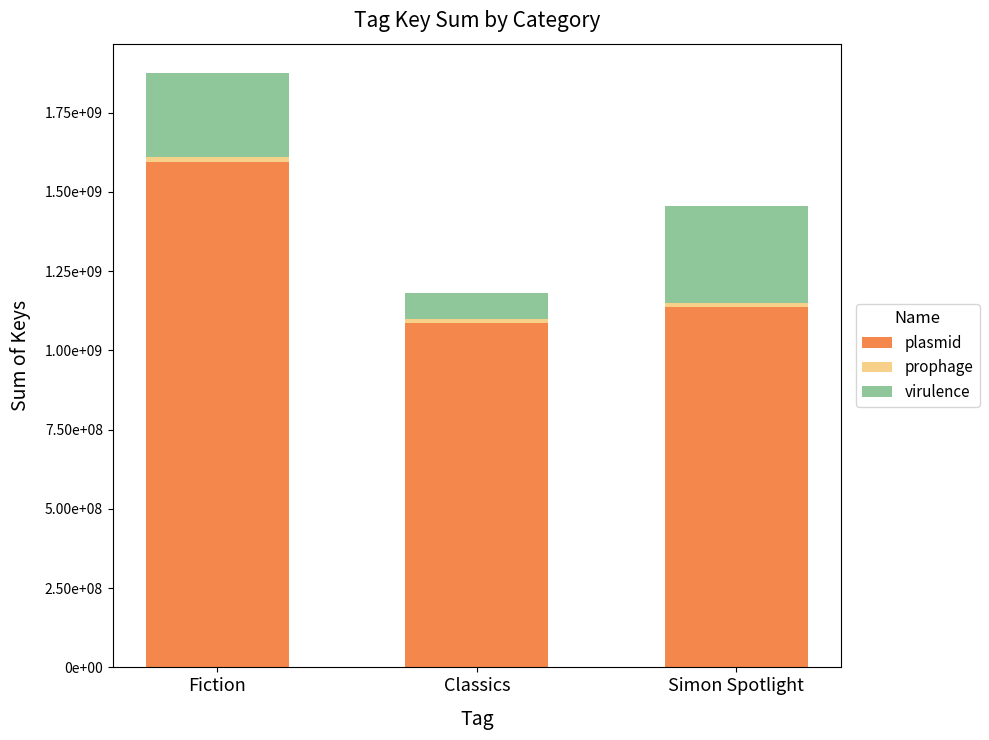

True or false: prophage has a value of 14570176.9 at Simon Spotlight.

True